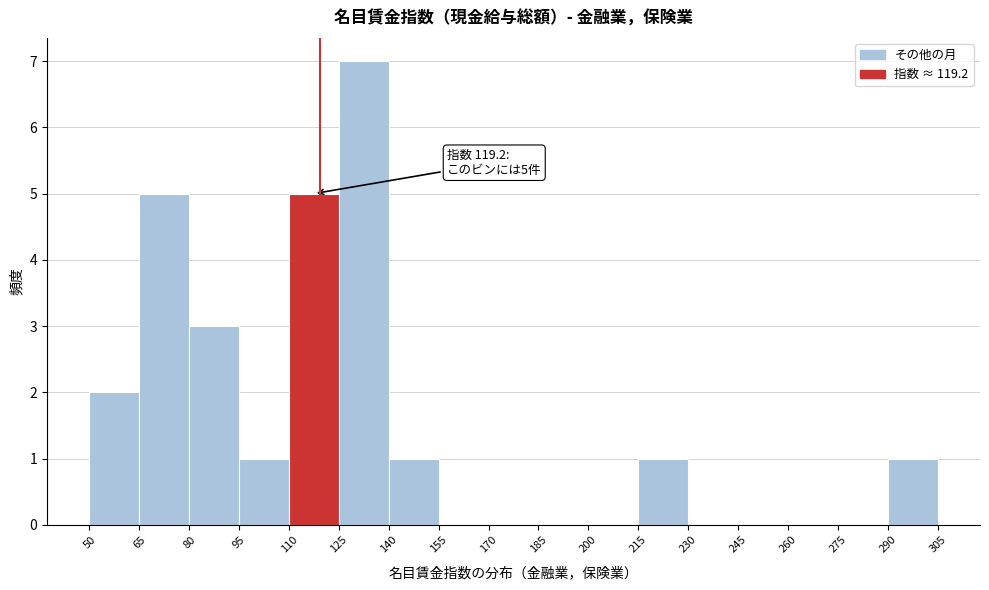

Over which range of the x-axis is the bar tallest?

125 to 140